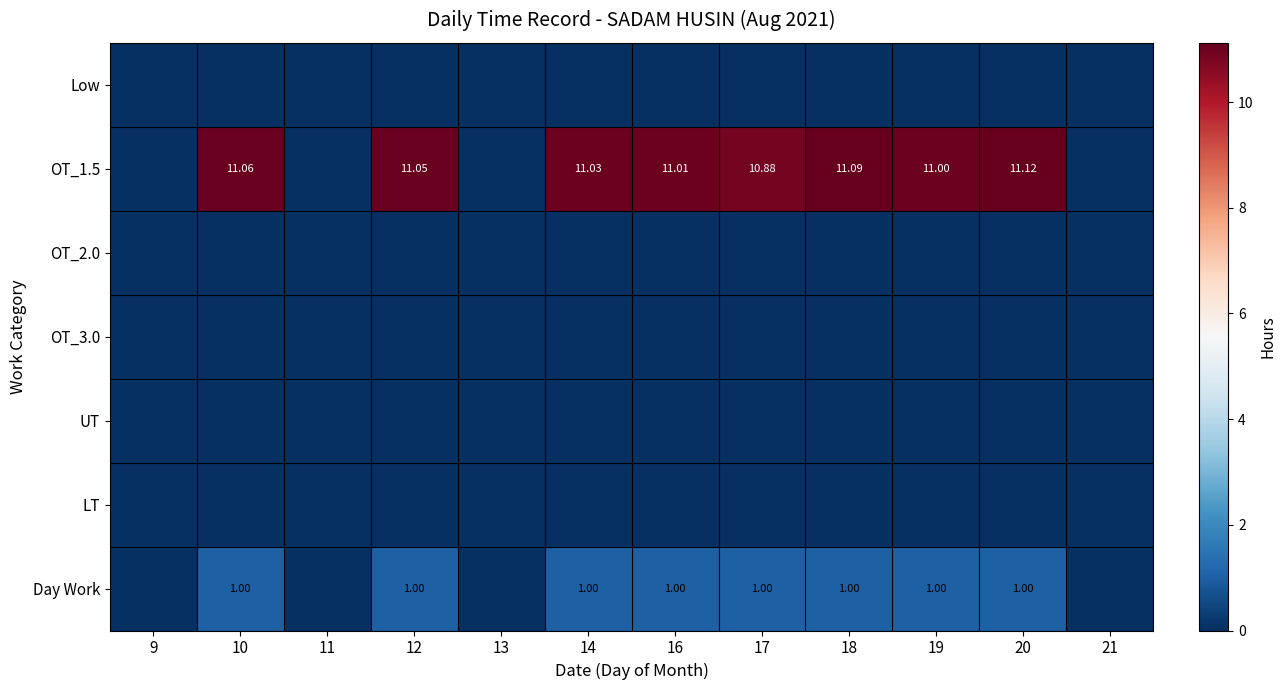

Which series has the largest total across all categories?

OT_1.5